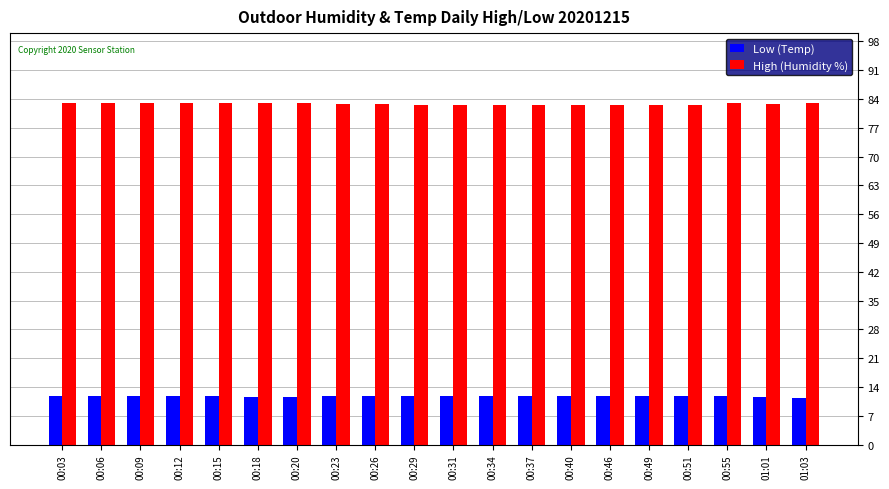

What is the label of the 2nd bar from the left?

00:06